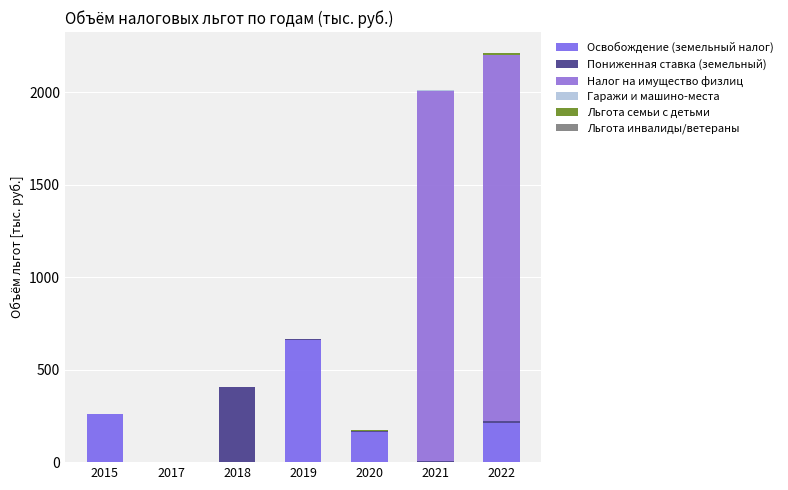

What is the total value across all series at 2015?

262.0